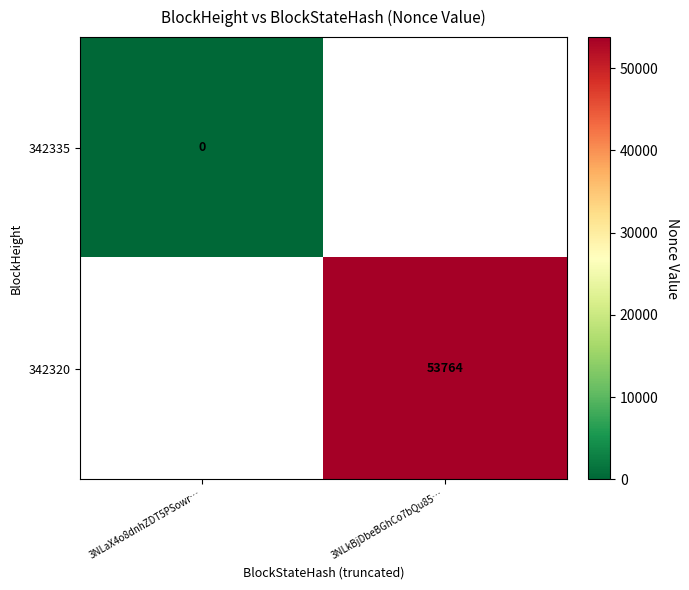

The value of 342320 at 3NLkBjDbeBGhCo7bQu85… is 82796. True or false?

False